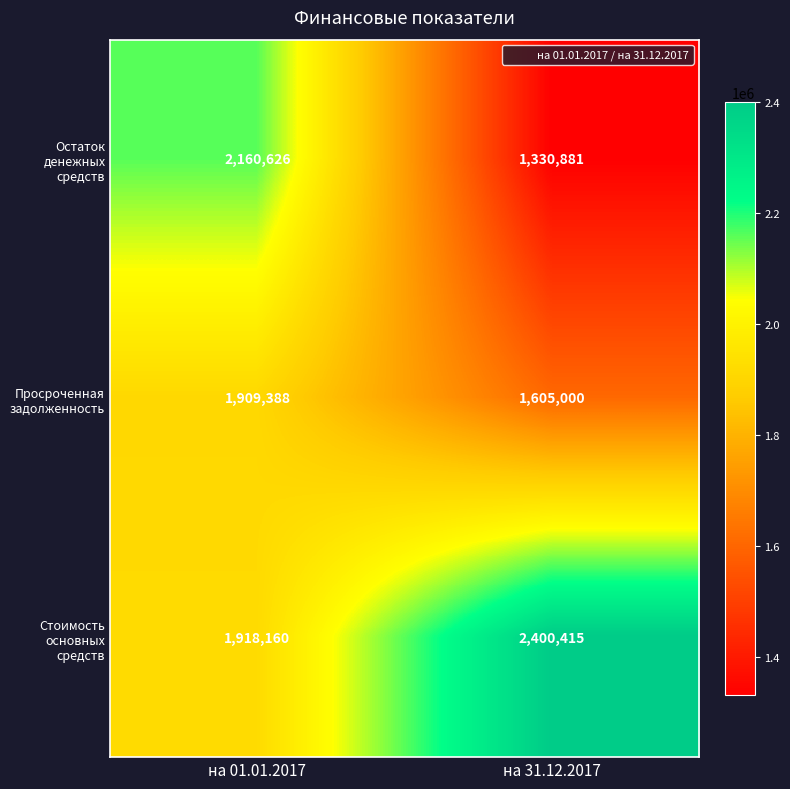

The Стоимость основных средств series shows 2400415 at на 31.12.2017. True or false?

True